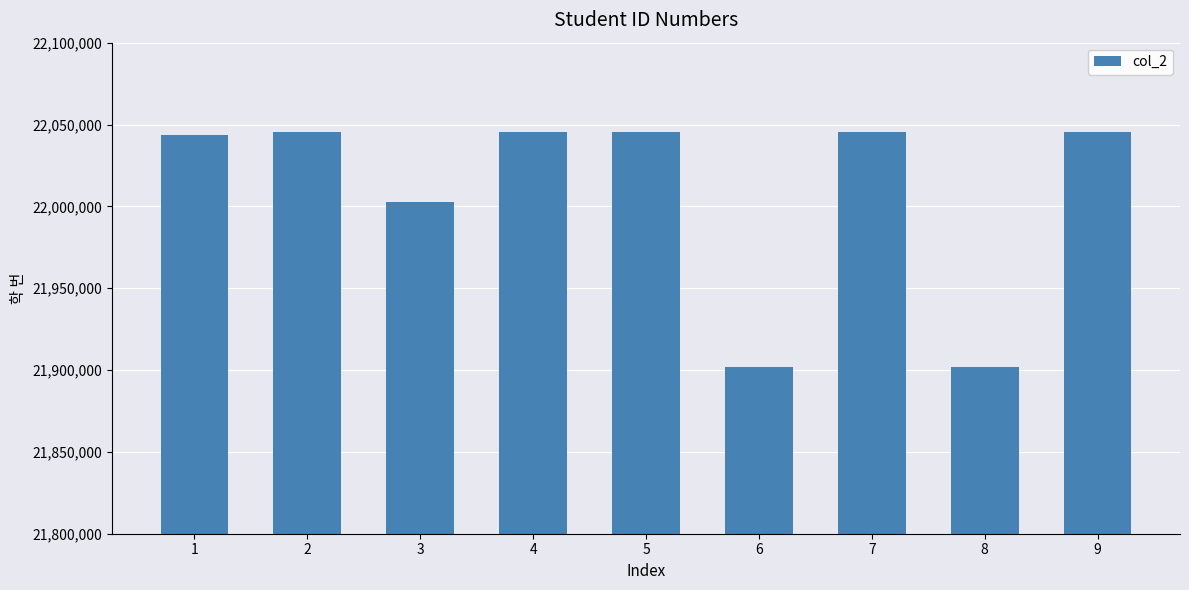

What is the minimum value shown in the chart?

21901556